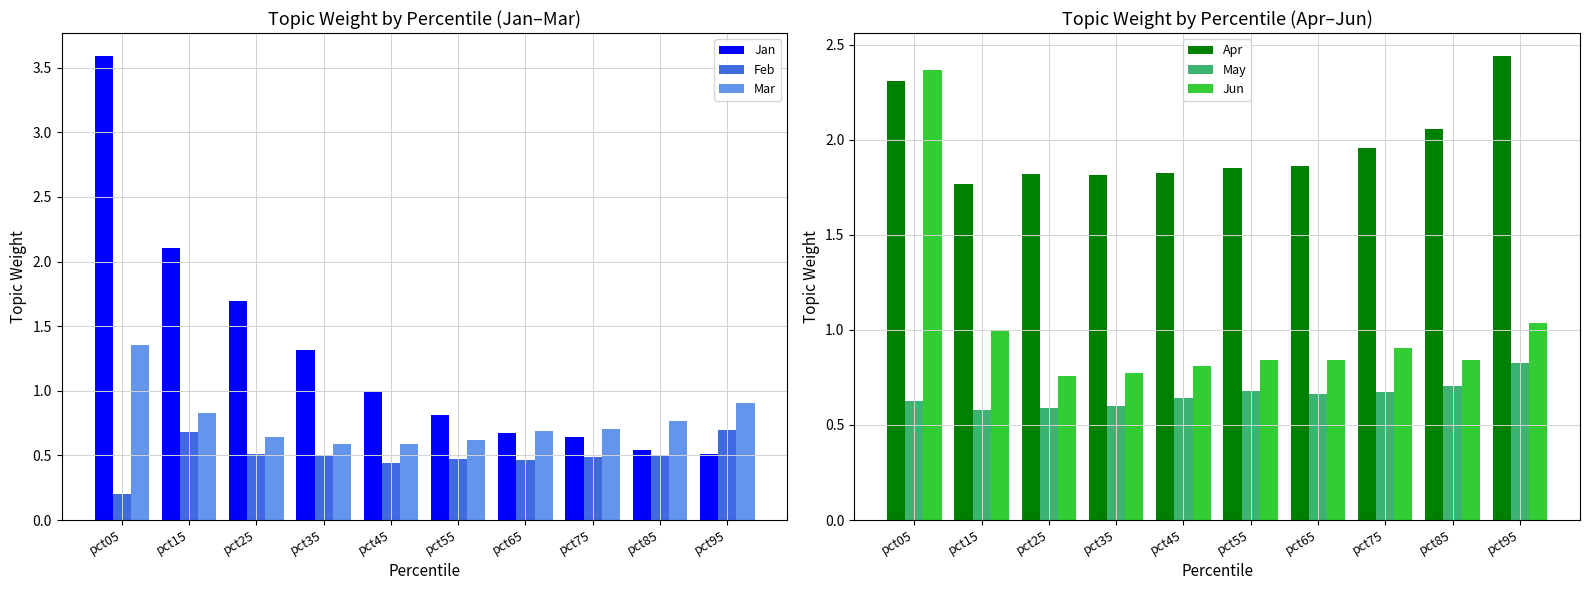

Which category has the highest value across all series?

pct05